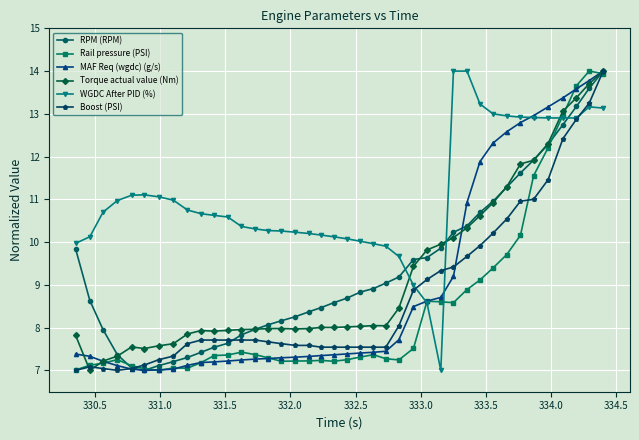

What are all the series names shown in the legend?

RPM (RPM), Rail pressure (PSI), MAF Req (wgdc) (g/s), Torque actual value (Nm), WGDC After PID (%), Boost (PSI)